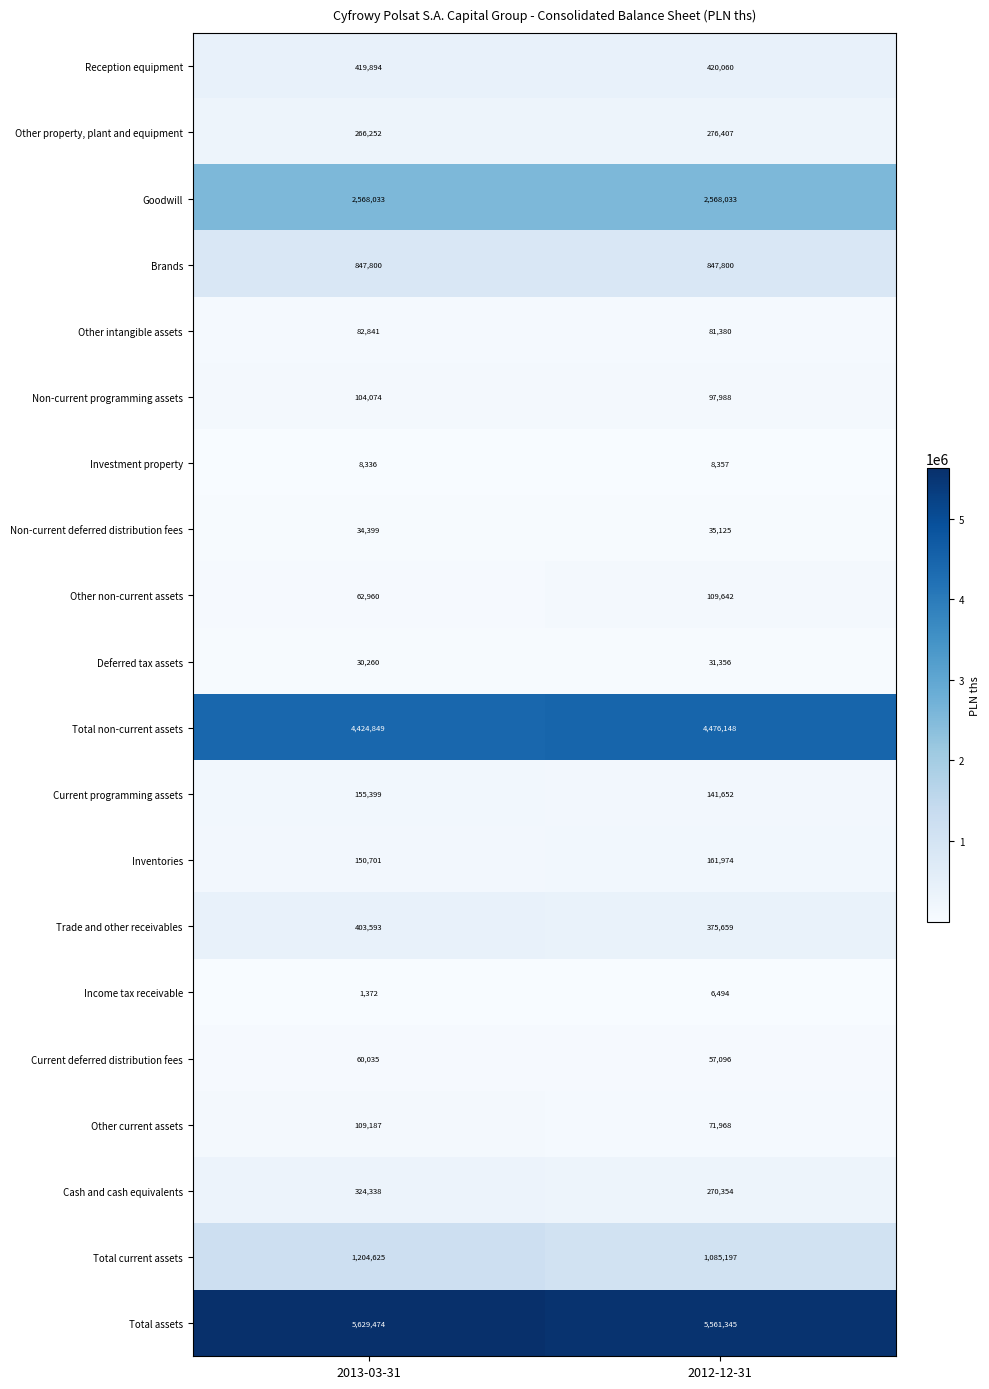

Which label corresponds to the smallest value in the chart?

2013-03-31